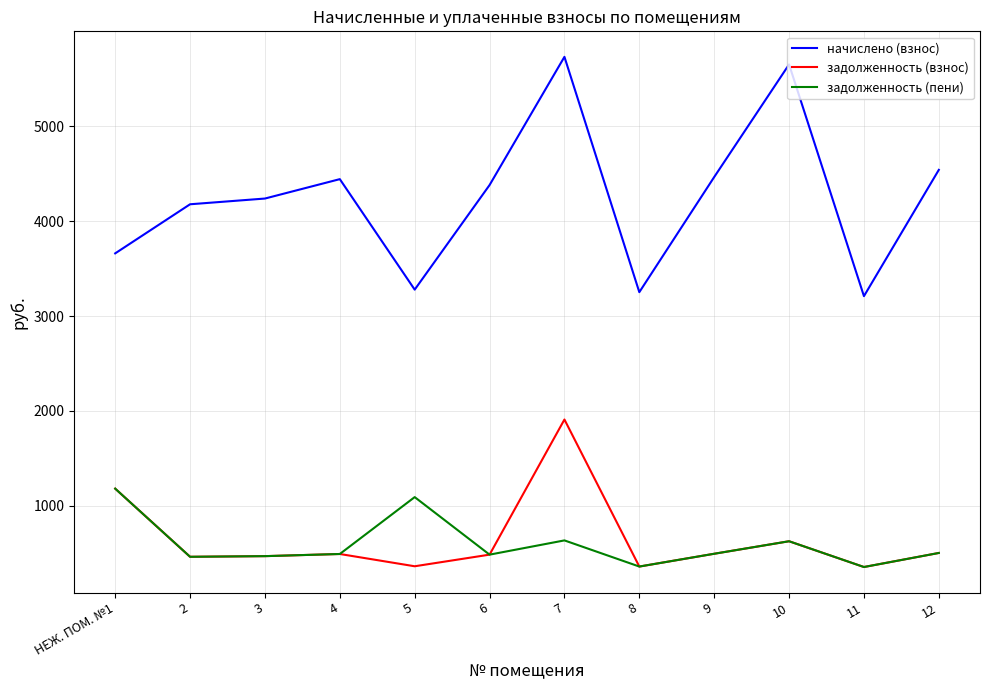

Count the number of data series in this chart.

3